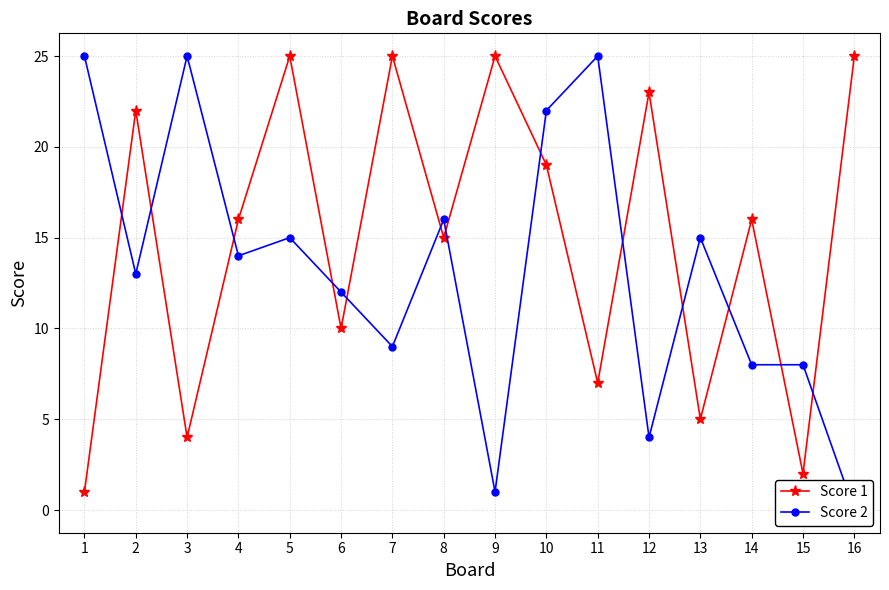

What is the value of the Score 2 point at the 12th from the left?

4